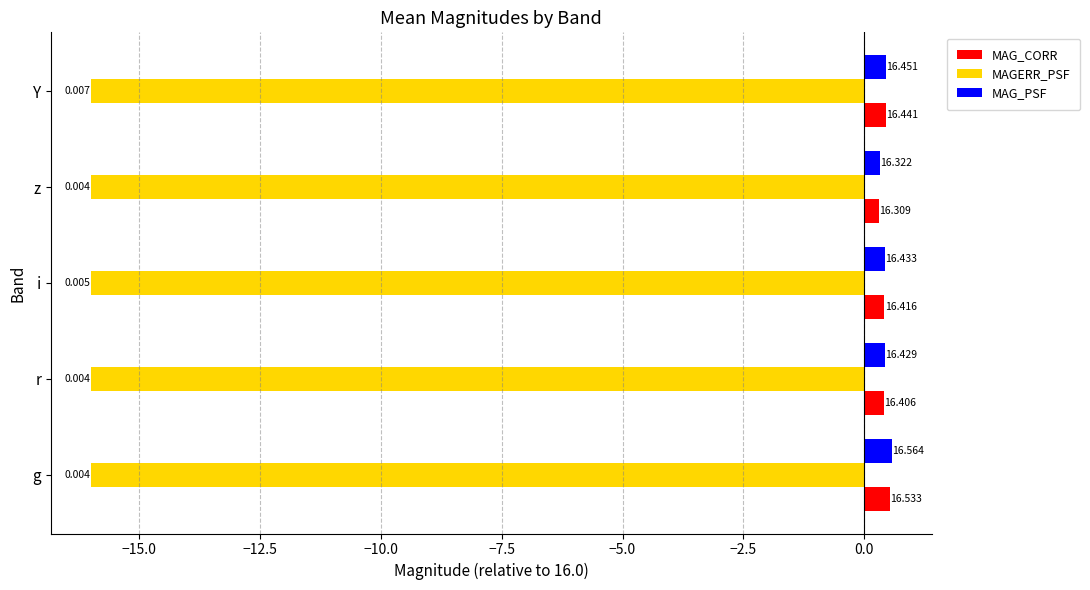

What are all the series names shown in the legend?

MAG_CORR, MAGERR_PSF, MAG_PSF